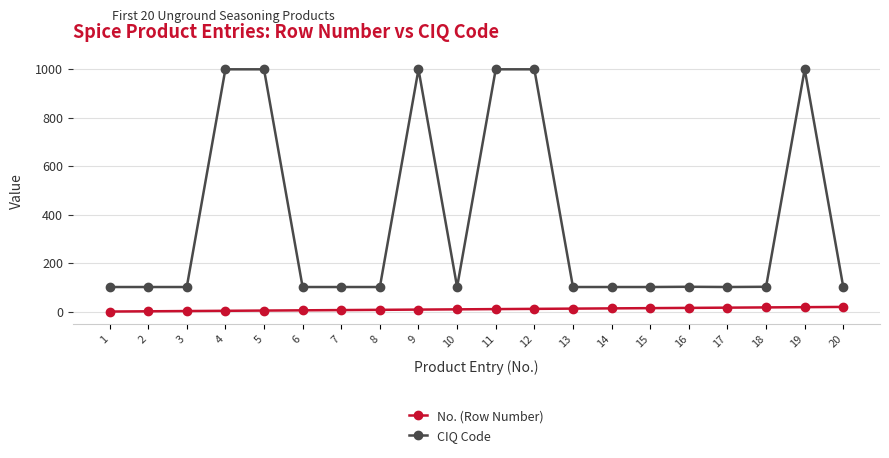

What is the value of the CIQ Code point at the 18th from the left?

103